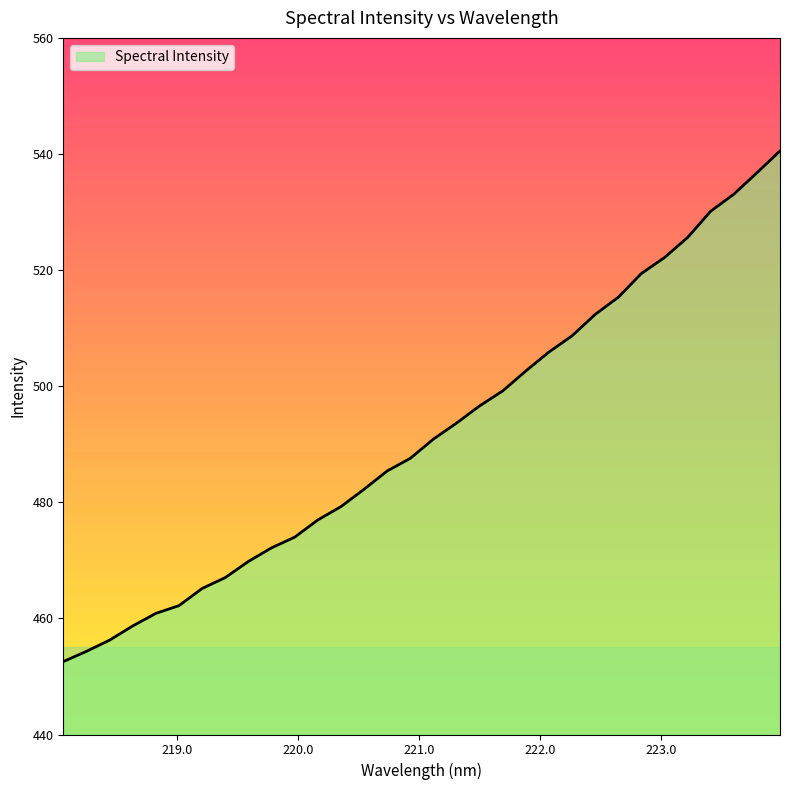

What is the maximum value shown in the chart?

540.5